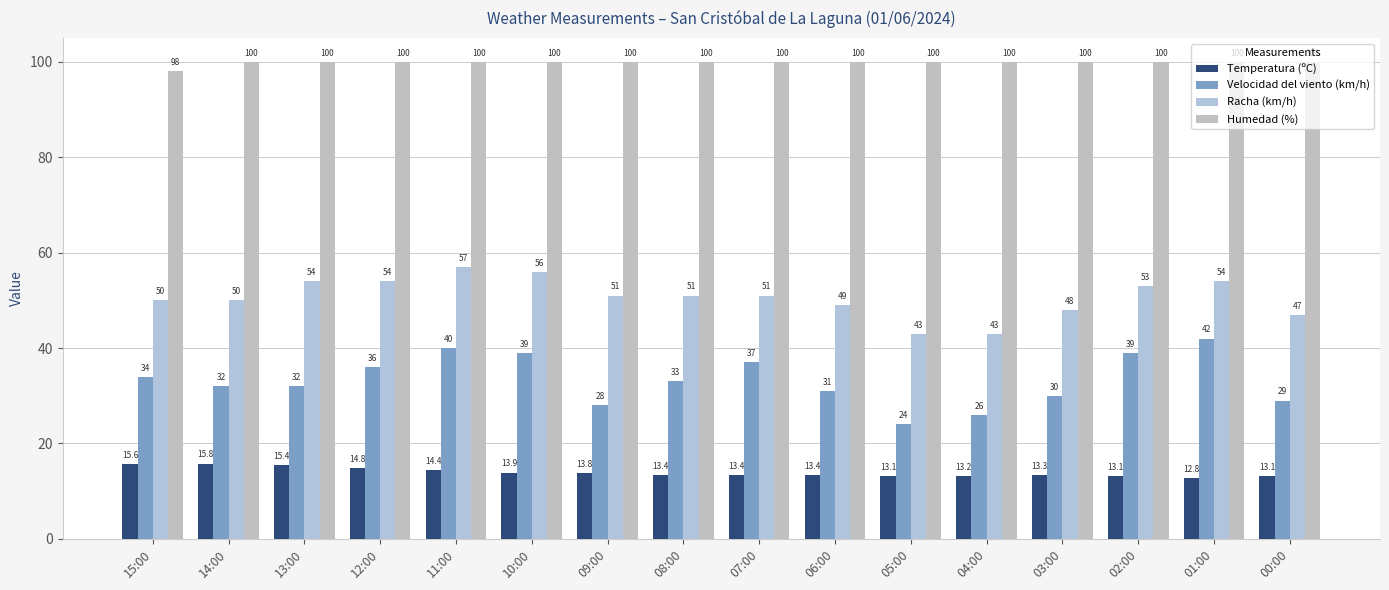

What are all the series names shown in the legend?

Temperatura (ºC), Velocidad del viento (km/h), Racha (km/h), Humedad (%)